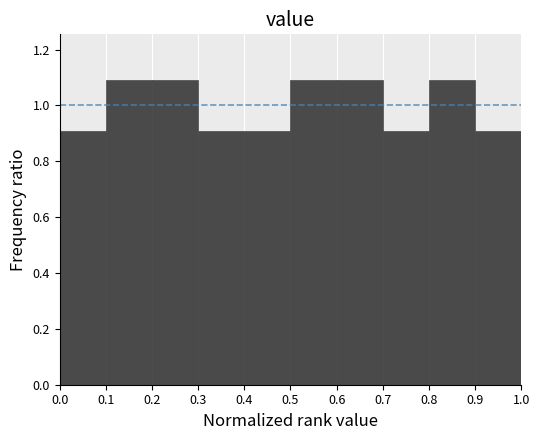

Reading left to right, list every bar in this chart as the range it spans on the x-axis followed by its height. The values are not printed on the chart, so give them approximately, as read against the axis.

0.0 to 0.1: 0.9
0.1 to 0.2: 1.1
0.2 to 0.3: 1.1
0.3 to 0.4: 0.9
0.4 to 0.5: 0.9
0.5 to 0.6: 1.1
0.6 to 0.7: 1.1
0.7 to 0.8: 0.9
0.8 to 0.9: 1.1
0.9 to 1.0: 0.9